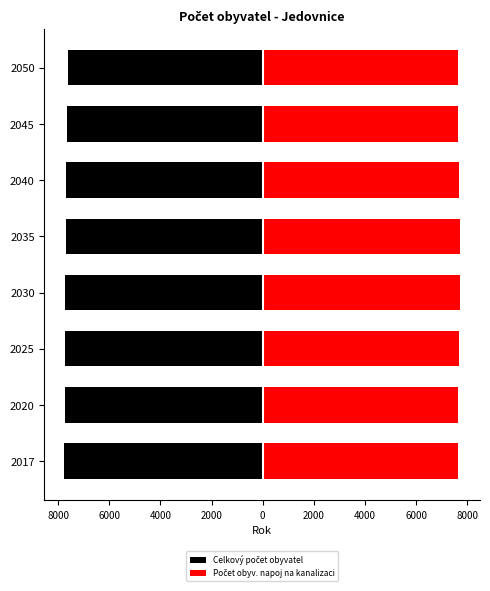

What is the difference between the highest and lowest values at 2025?

15437